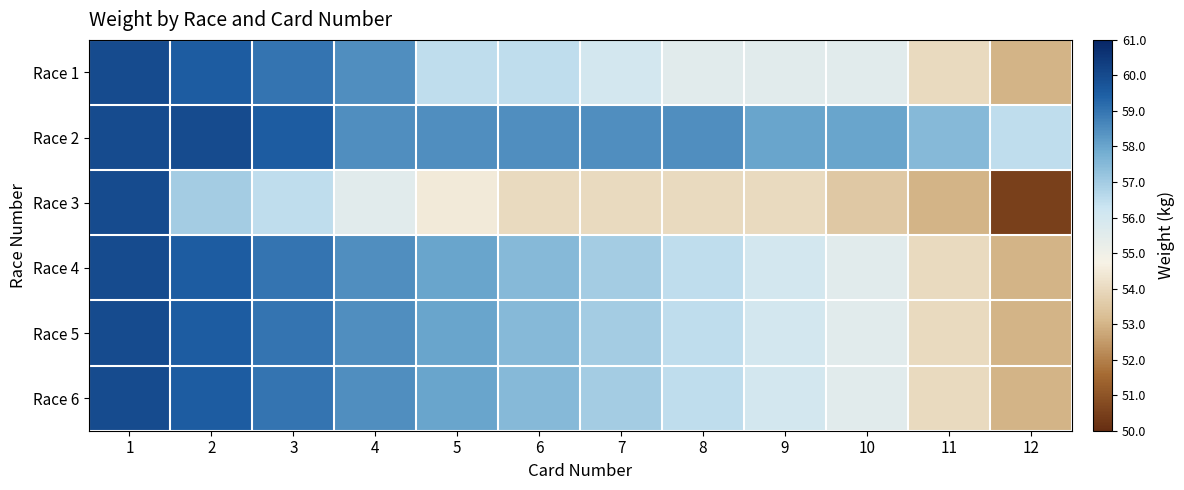

Rank the series at 5 from highest to lowest value.

Race 2, Race 4, Race 5, Race 6, Race 1, Race 3